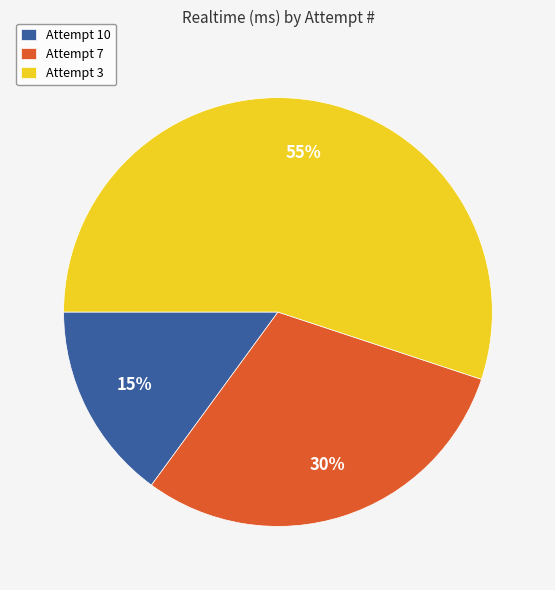

Do Attempt 3 and Attempt 7 together represent more than half of the pie?

Yes